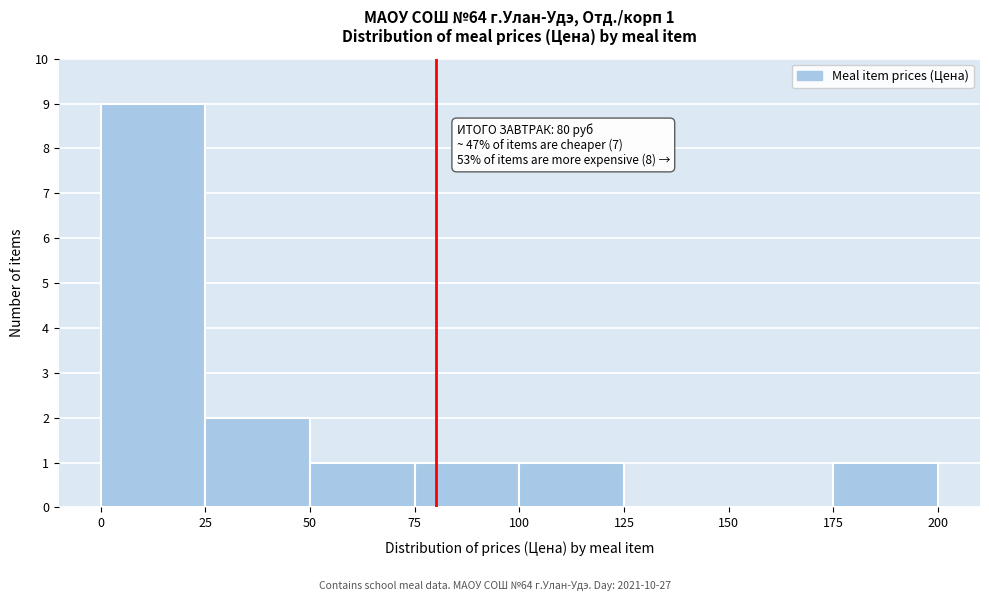

Which range on the x-axis has the tallest bar?

0 to 25